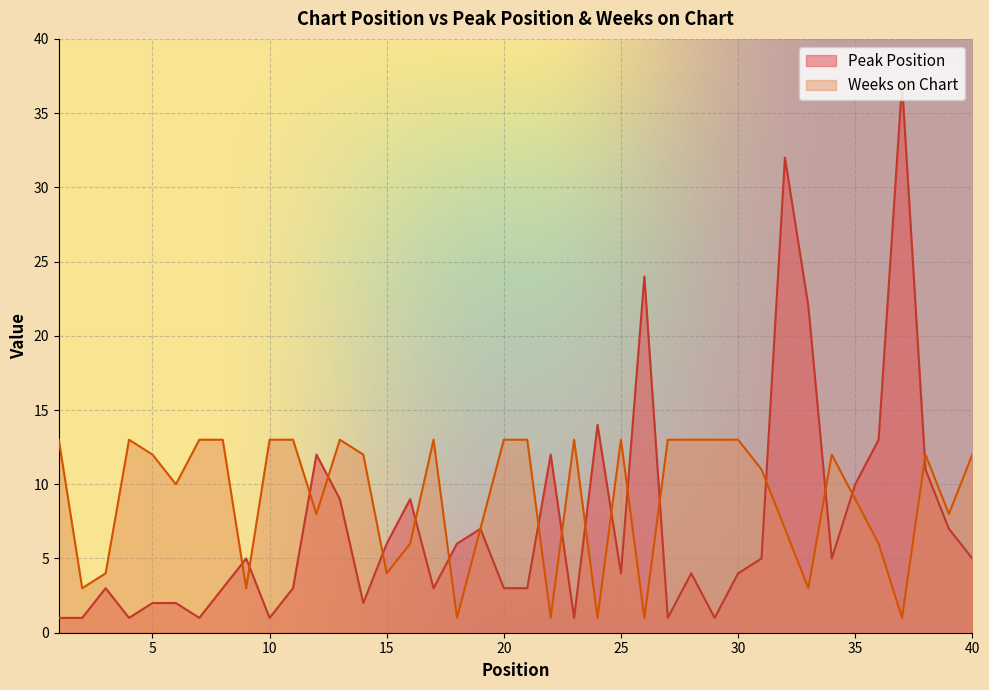

How many times do Weeks on Chart and Peak Position cross each other?

17